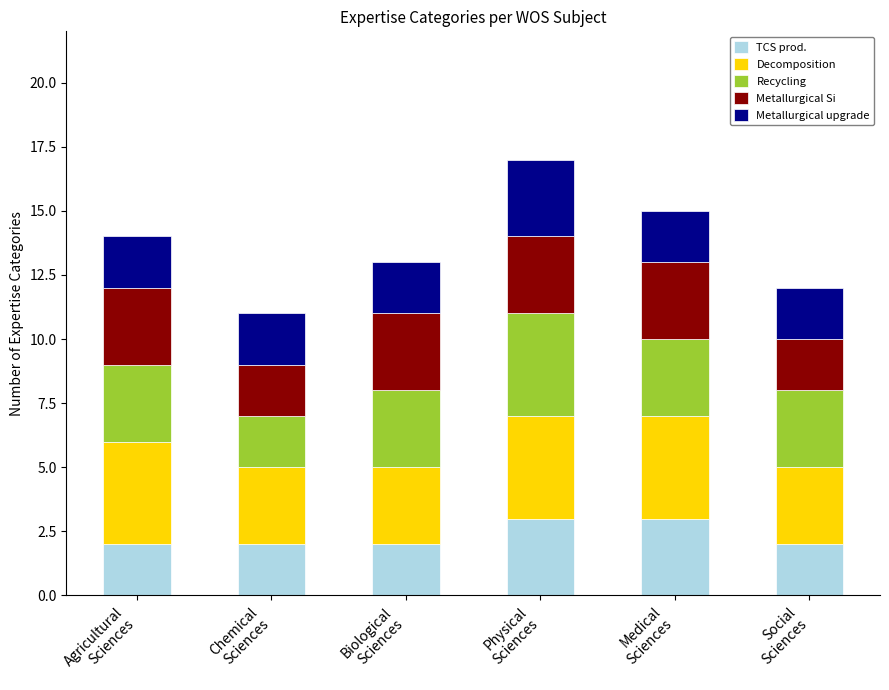

What is the maximum value for TCS prod.?

3